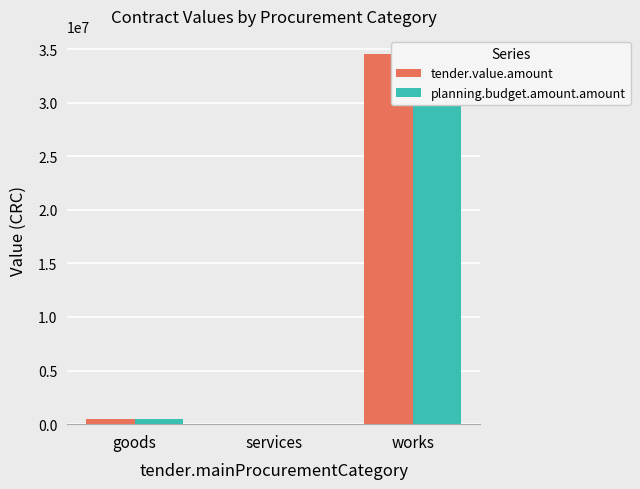

Which category has the lowest value in the planning.budget.amount.amount series?

services